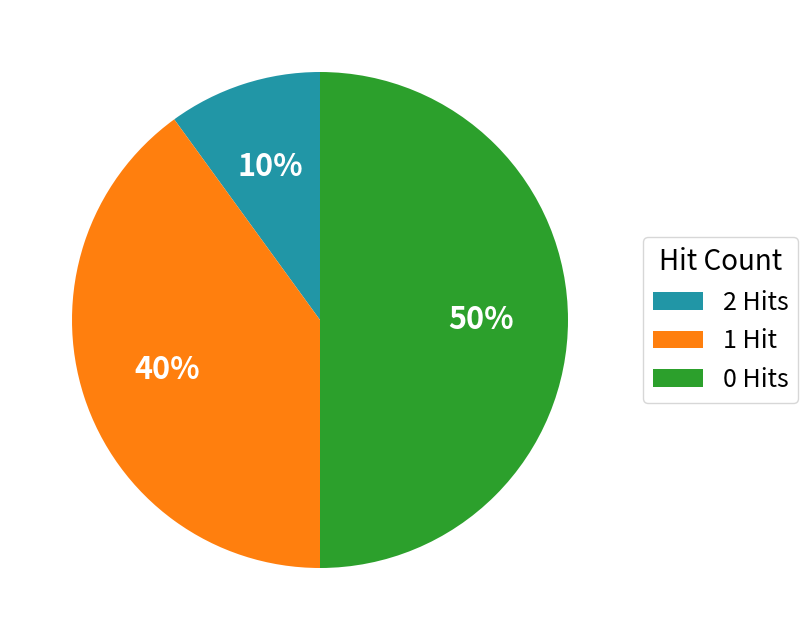

The 0 Hits slice represents 50% of the pie. True or false?

True